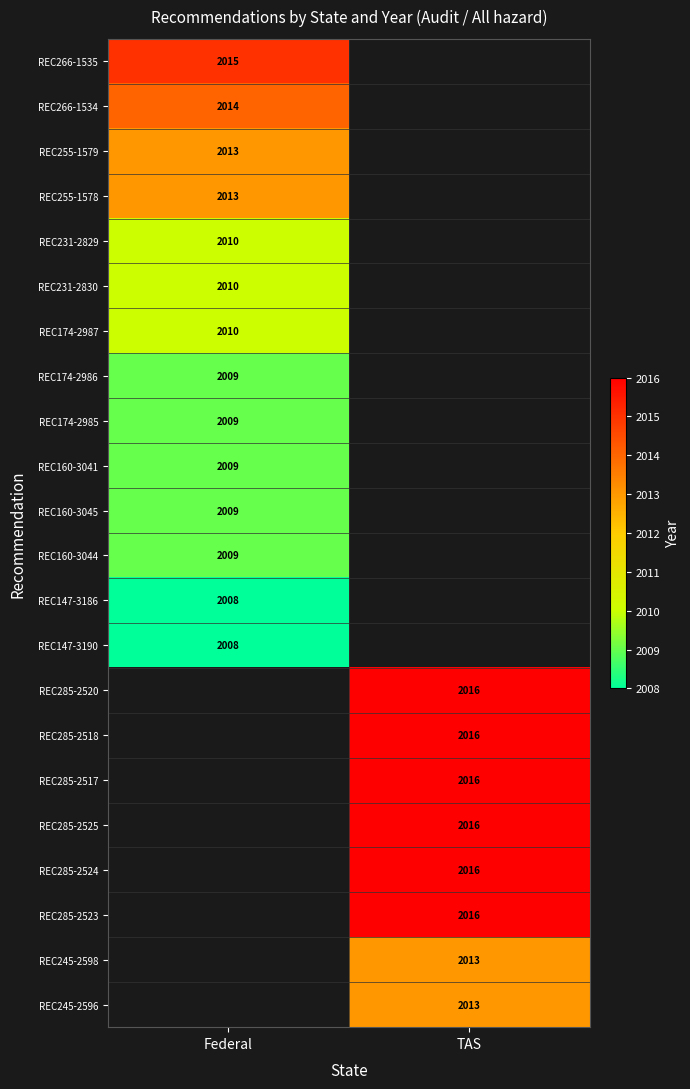

The value of REC285-2523 at TAS is 2935.2. True or false?

False